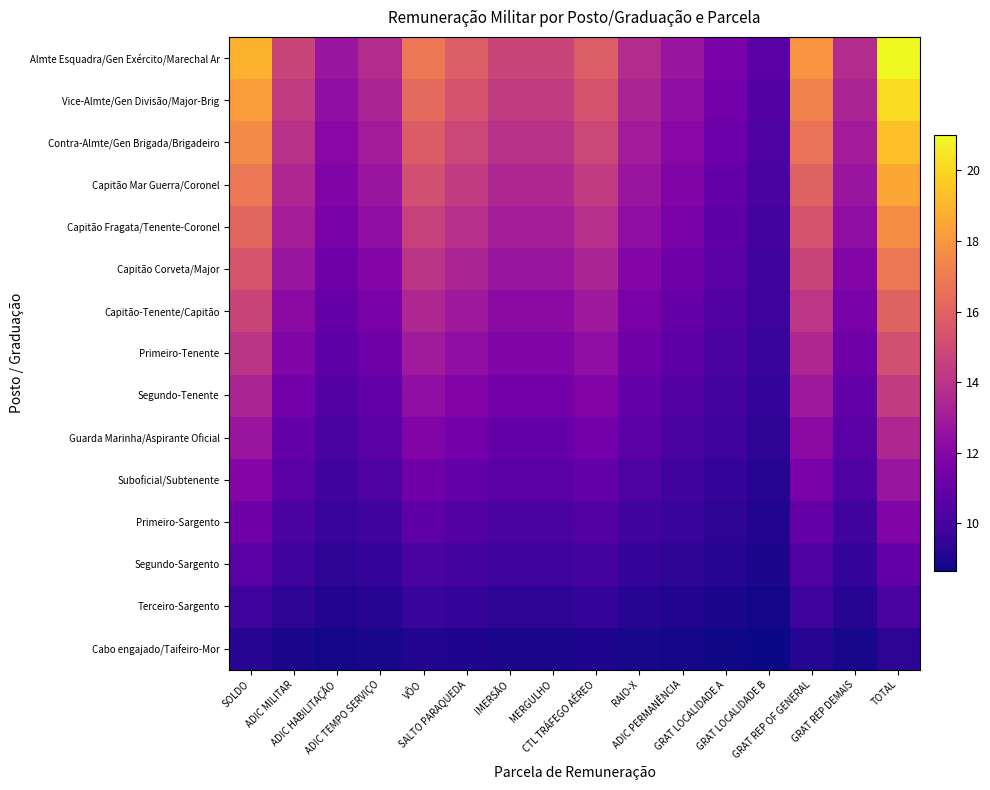

What is the total value across all series at SOLDO?

210.8